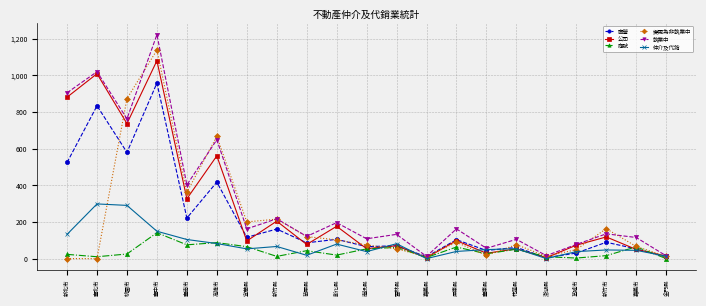

In 商號, how many points are higher than both neighbors (excluding endpoints)?

7